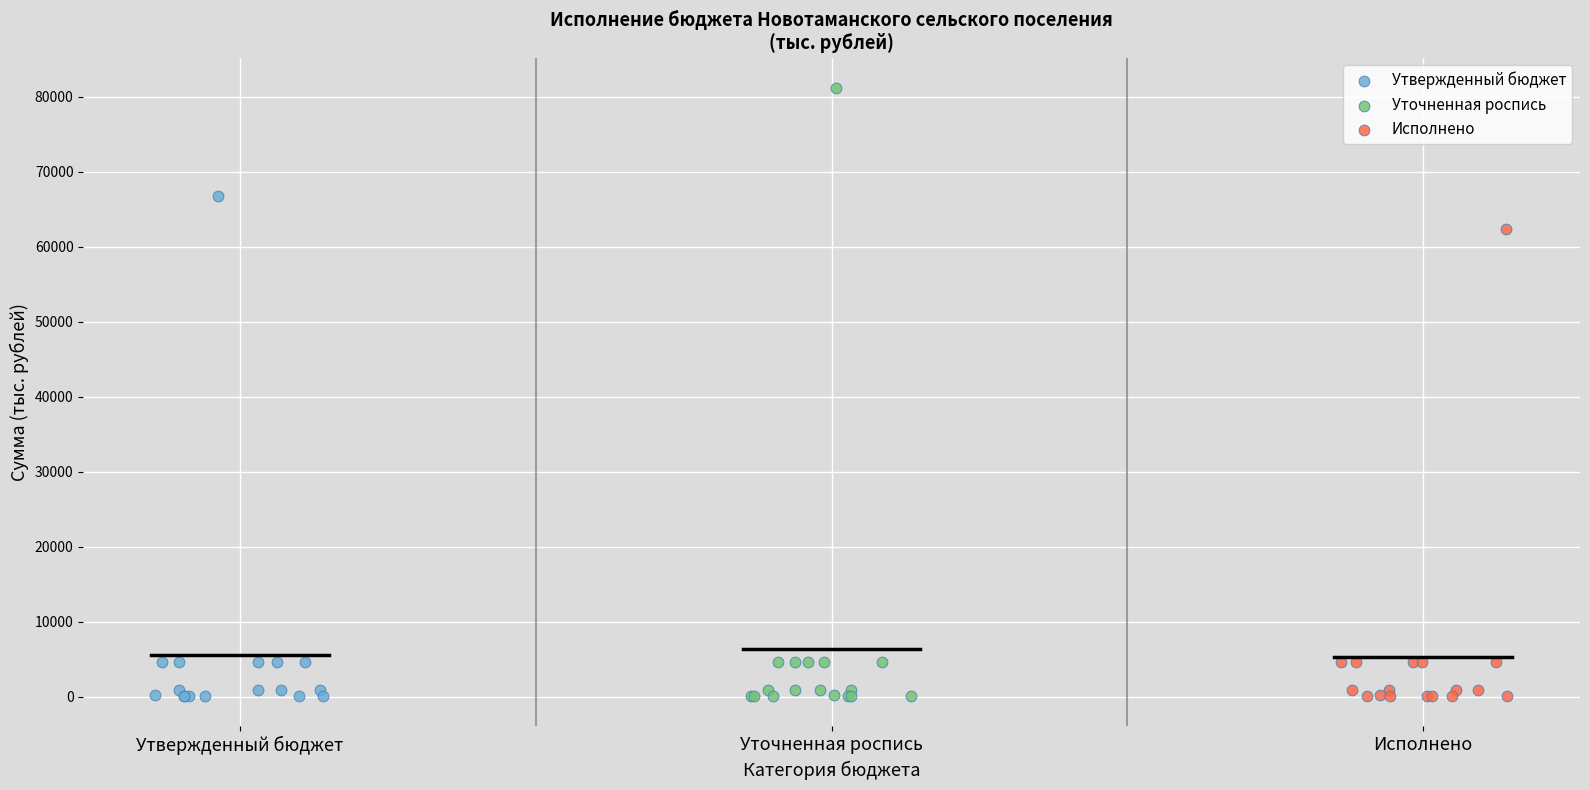

Which series reaches the maximum Y coordinate?

Уточненная роспись